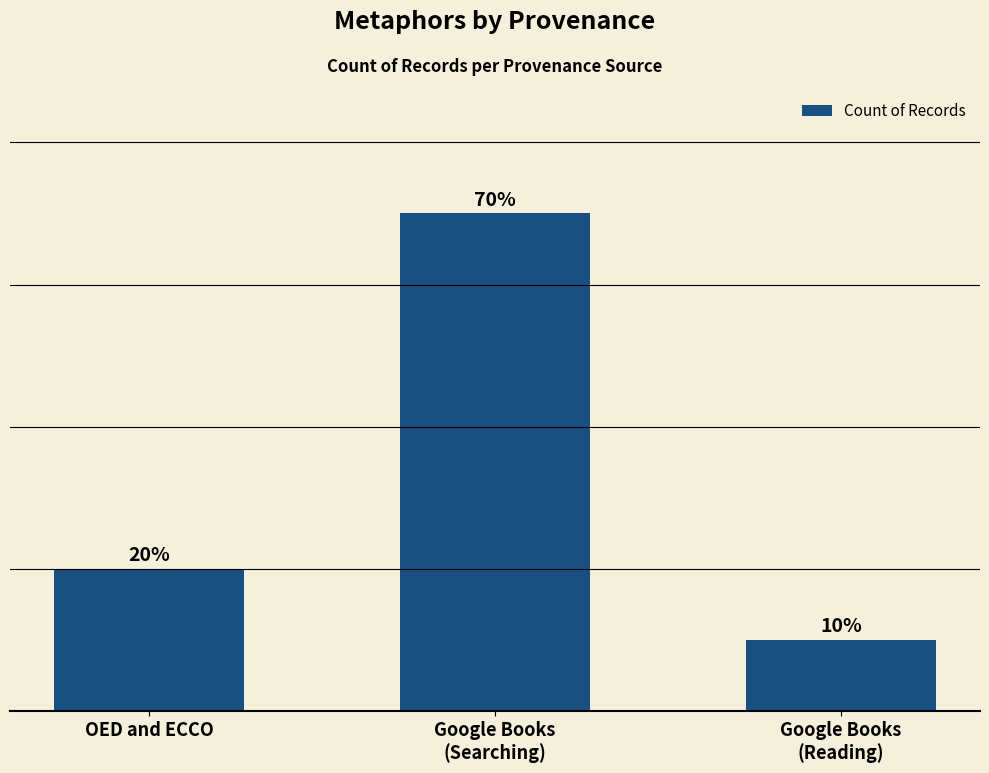

Is it true that the value at Google Books
(Searching) is 11?

False